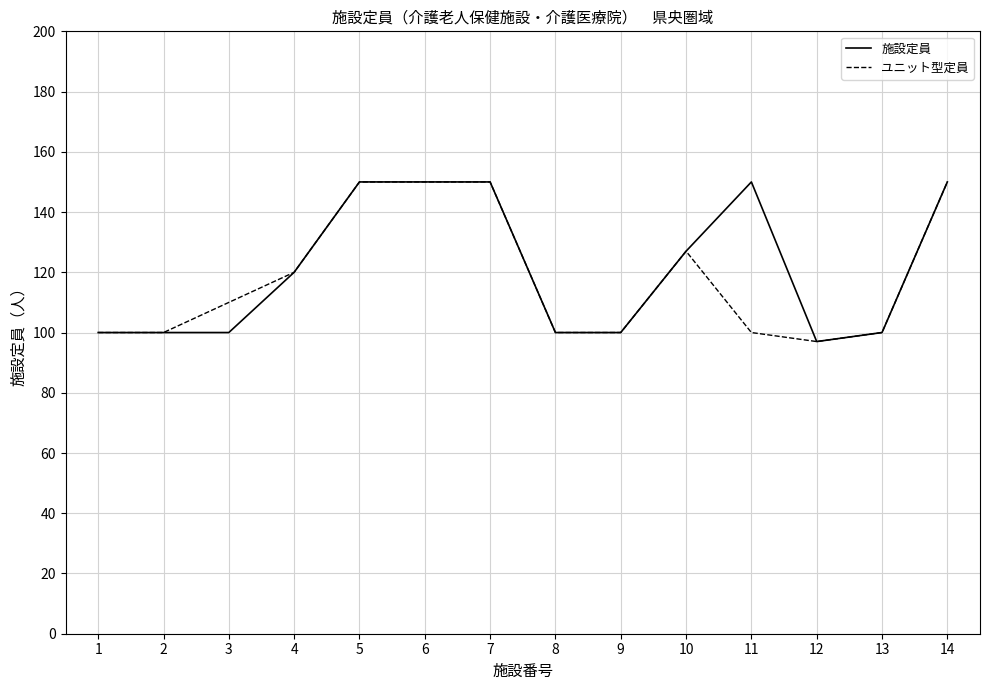

Does the chart display data point markers on the line(s)?

No